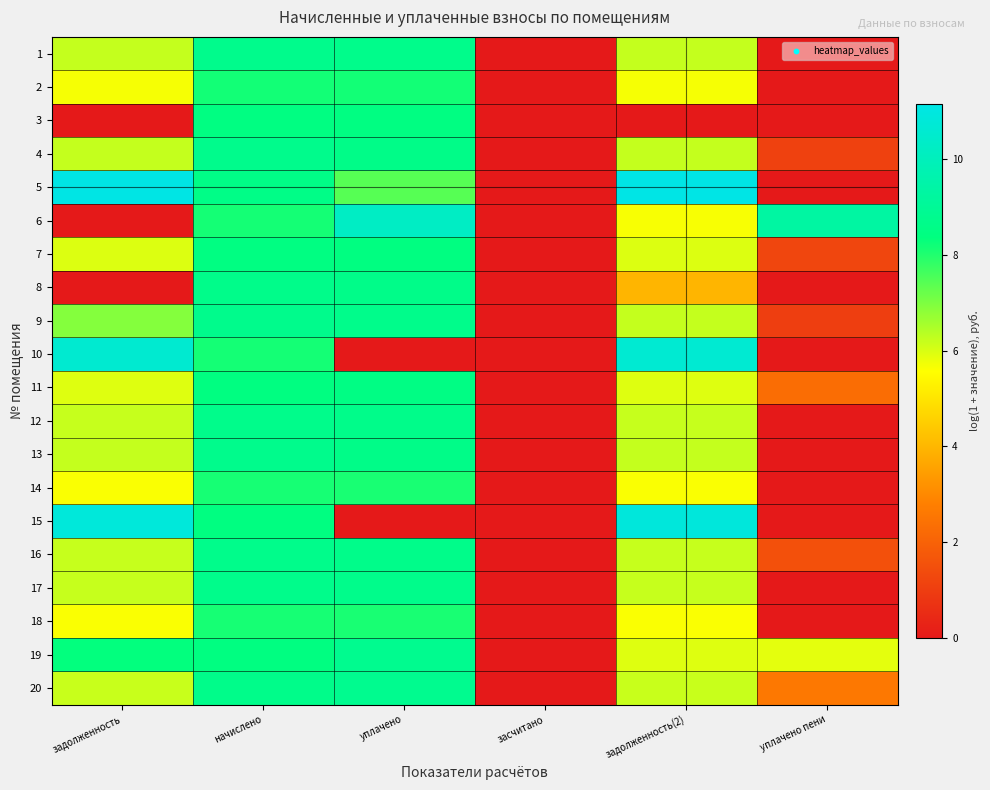

Which category has the highest value across all series?

задолженность(2)